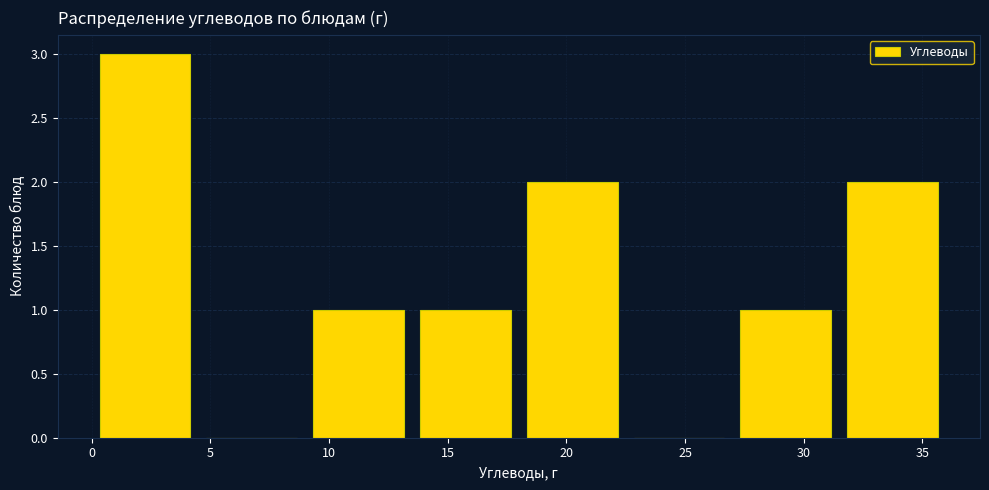

Reading left to right, list every bar in this chart as the range it spans on the x-axis followed by its height. The values are not printed on the chart, so give them approximately, as read against the axis.

0.0 to 4.5: 3
4.5 to 9.0: 0
9.0 to 13.5: 1
13.5 to 18.0: 1
18.0 to 22.5: 2
22.5 to 27.0: 0
27.0 to 31.5: 1
31.5 to 36.0: 2